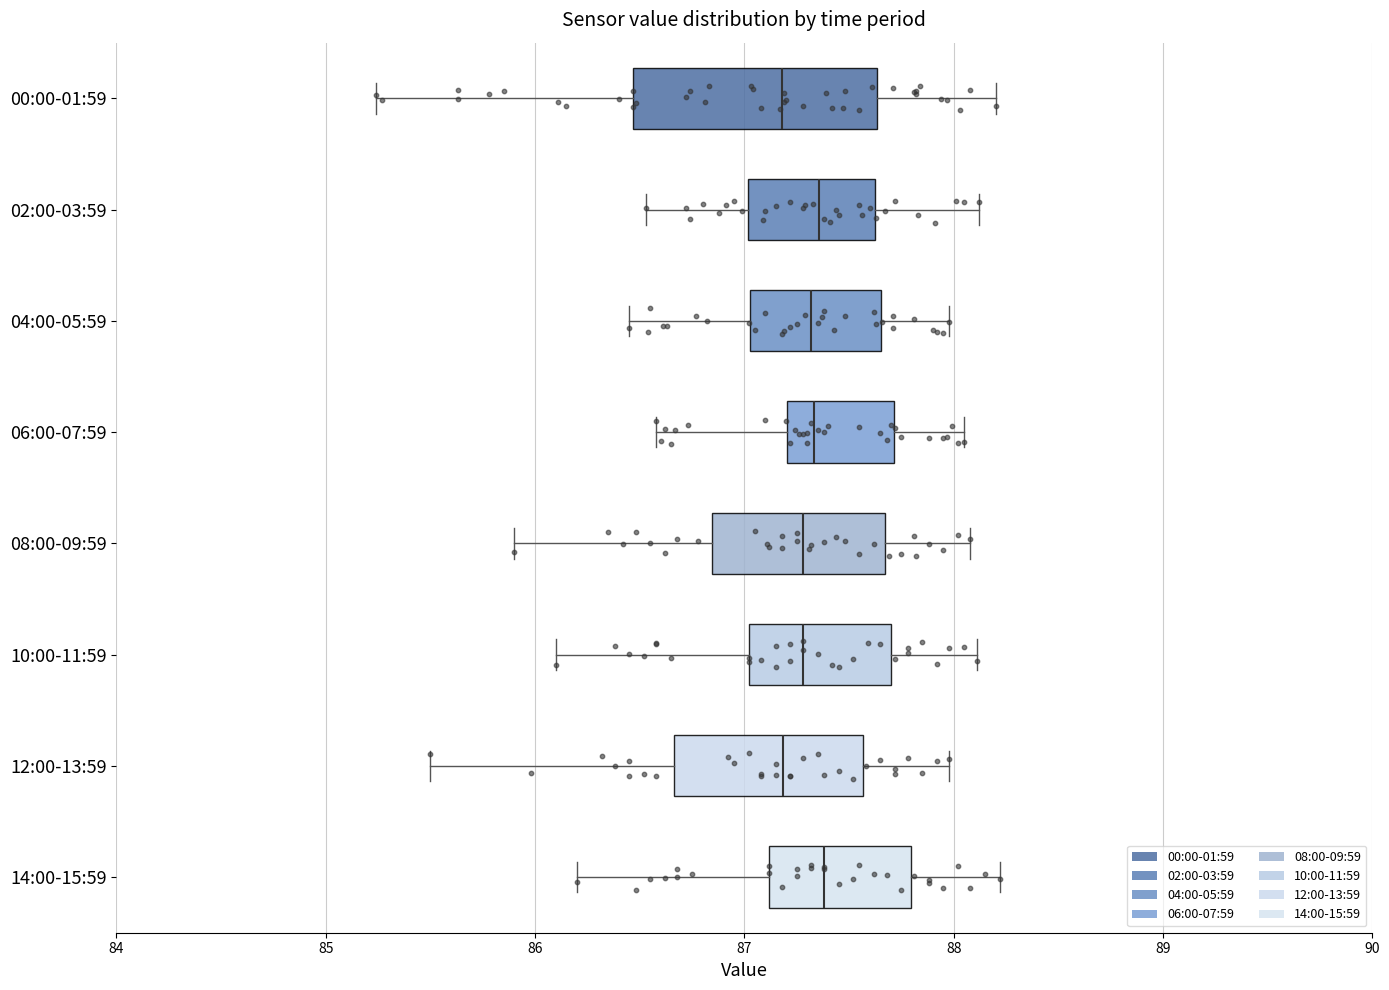

Which box is the widest, from its left edge to its right edge?

00:00-01:59